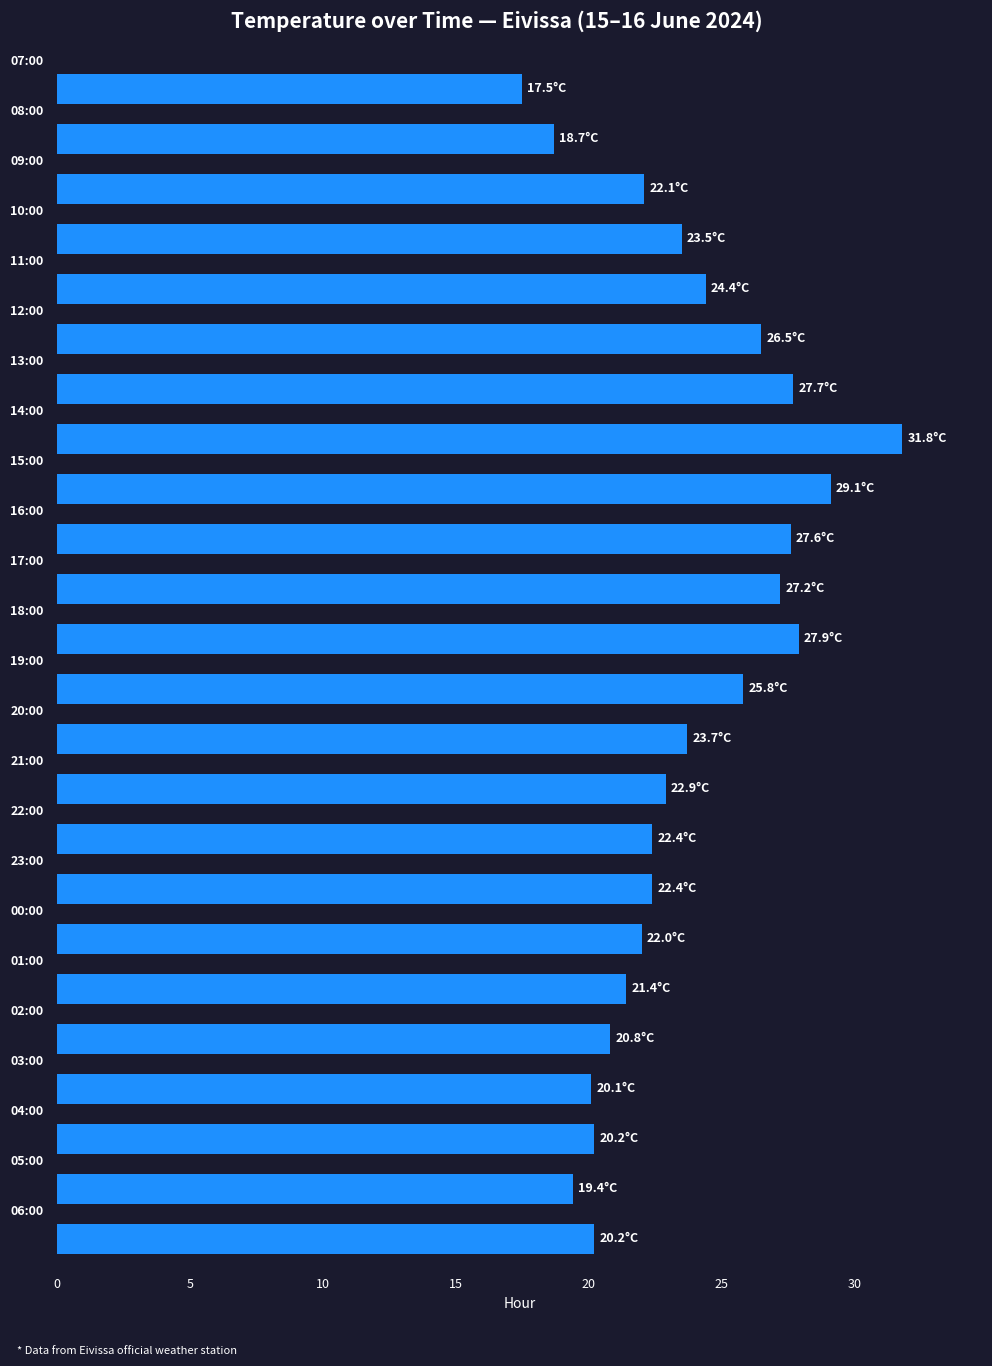

What is the difference between the maximum and minimum values?

14.3